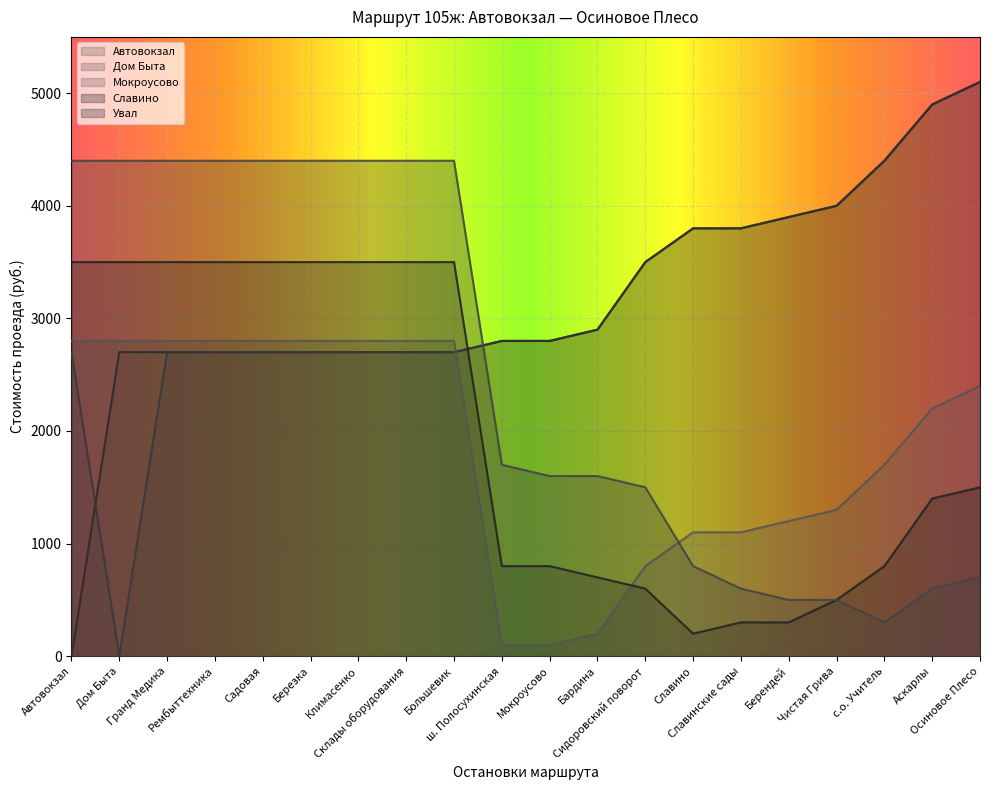

Reading right to left, transcribe all the data shown in this chart.

Автовокзал: Осиновое Плесо=5100	Аскарлы=4900	с.о. Учитель=4400	Чистая Грива=4000	Берендей=3900	Славинские сады=3800	Славино=3800	Сидоровский поворот=3500	Бардина=2900	Мокроусово=2800	ш. Полосухинская=2800	Большевик=2700	Склады оборудования=2700	Климасенко=2700	Березка=2700	Садовая=2700	Рембыттехника=2700	Гранд Медика=2700	Дом Быта=2700	Автовокзал=0
Дом Быта: Осиновое Плесо=5100	Аскарлы=4900	с.о. Учитель=4400	Чистая Грива=4000	Берендей=3900	Славинские сады=3800	Славино=3800	Сидоровский поворот=3500	Бардина=2900	Мокроусово=2800	ш. Полосухинская=2800	Большевик=2700	Склады оборудования=2700	Климасенко=2700	Березка=2700	Садовая=2700	Рембыттехника=2700	Гранд Медика=2700	Дом Быта=0	Автовокзал=2700
Мокроусово: Осиновое Плесо=2400	Аскарлы=2200	с.о. Учитель=1700	Чистая Грива=1300	Берендей=1200	Славинские сады=1100	Славино=1100	Сидоровский поворот=800	Бардина=200	Мокроусово=100	ш. Полосухинская=100	Большевик=2800	Склады оборудования=2800	Климасенко=2800	Березка=2800	Садовая=2800	Рембыттехника=2800	Гранд Медика=2800	Дом Быта=2800	Автовокзал=2800
Славино: Осиновое Плесо=1500	Аскарлы=1400	с.о. Учитель=800	Чистая Грива=500	Берендей=300	Славинские сады=300	Славино=200	Сидоровский поворот=600	Бардина=700	Мокроусово=800	ш. Полосухинская=800	Большевик=3500	Склады оборудования=3500	Климасенко=3500	Березка=3500	Садовая=3500	Рембыттехника=3500	Гранд Медика=3500	Дом Быта=3500	Автовокзал=3500
Увал: Осиновое Плесо=700	Аскарлы=600	с.о. Учитель=300	Чистая Грива=500	Берендей=500	Славинские сады=600	Славино=800	Сидоровский поворот=1500	Бардина=1600	Мокроусово=1600	ш. Полосухинская=1700	Большевик=4400	Склады оборудования=4400	Климасенко=4400	Березка=4400	Садовая=4400	Рембыттехника=4400	Гранд Медика=4400	Дом Быта=4400	Автовокзал=4400